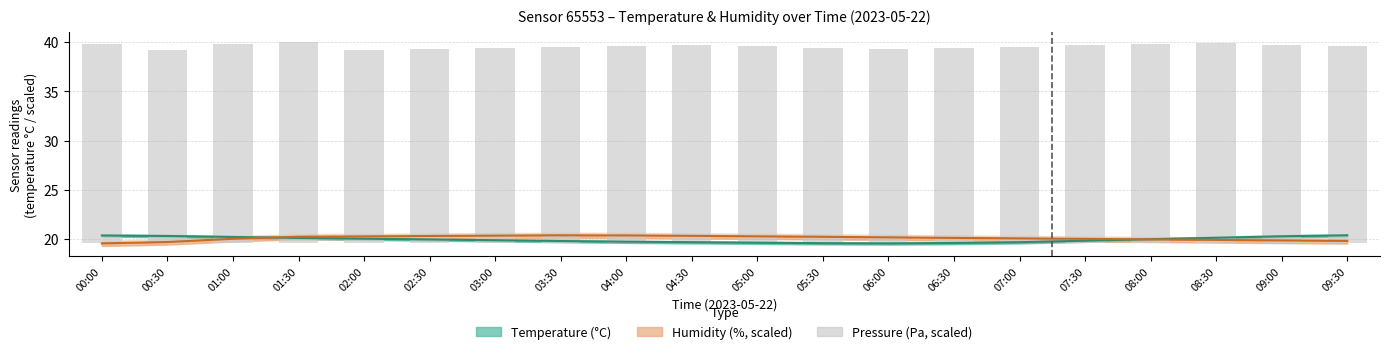

What is the value of the 20th bar from the left?

20.0